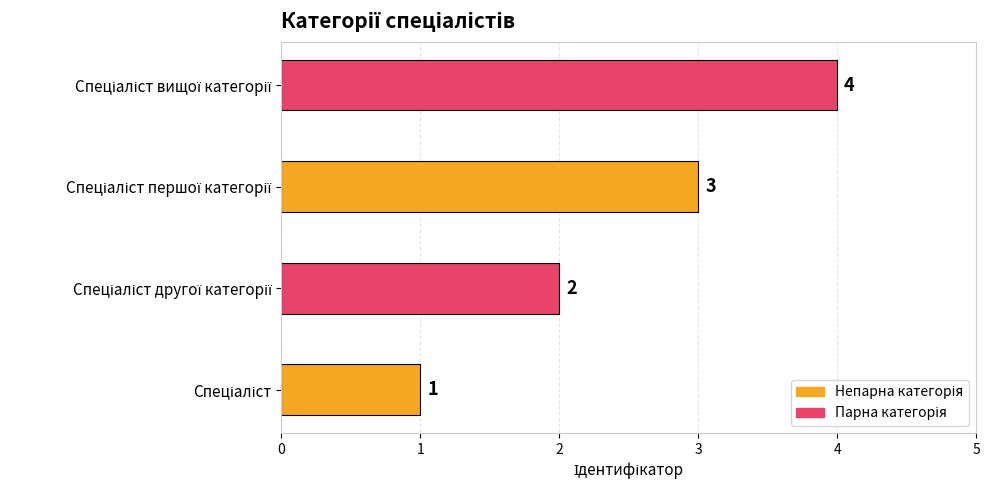

How many values are below 3?

2